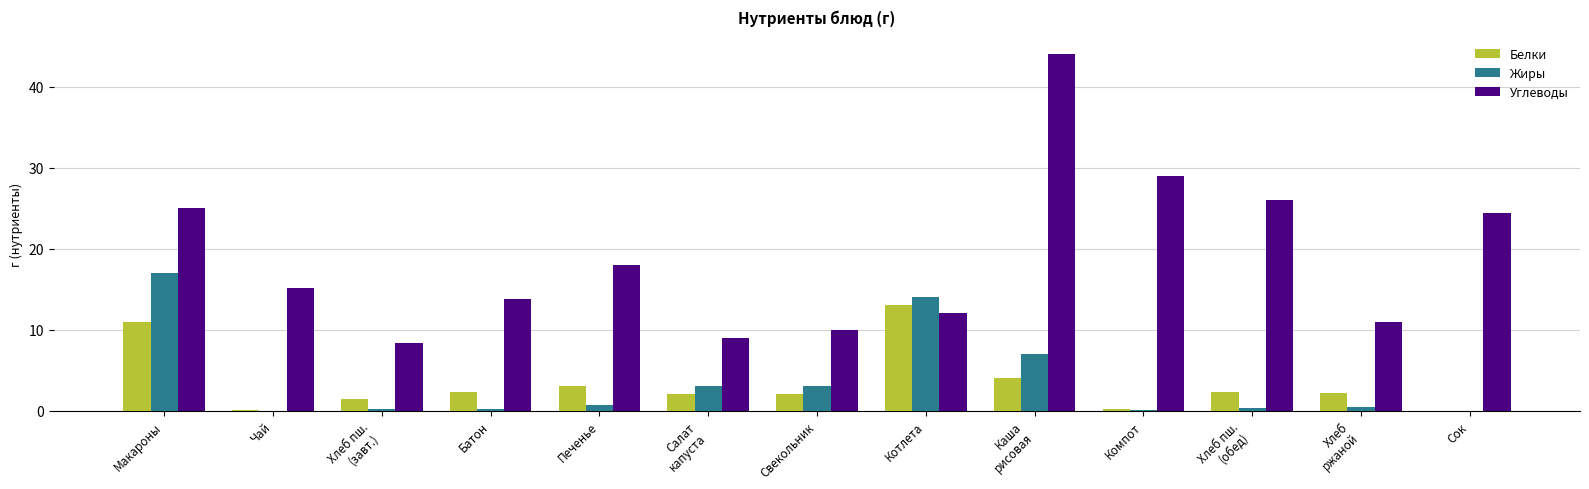

Count the number of categories in the chart.

13